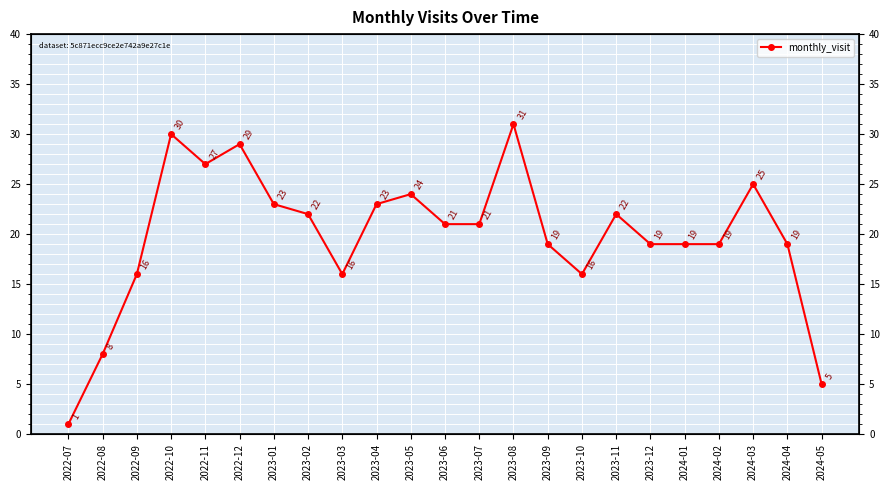

What is the smallest value displayed?

1